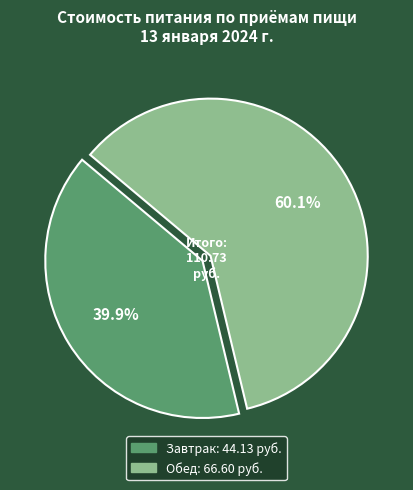

Combined, do Обед and Завтрак account for over 50%?

Yes